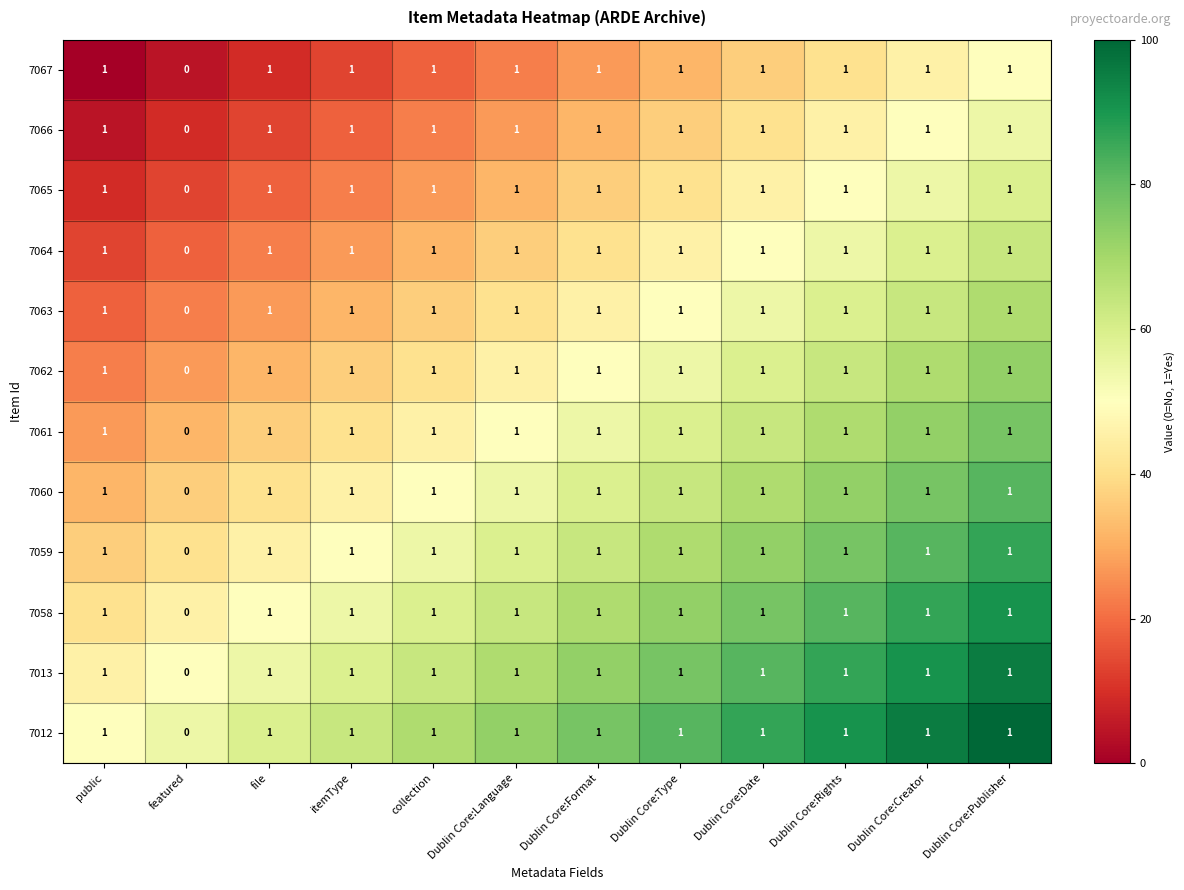

What is the total value across all series at Dublin Core:Publisher?

12